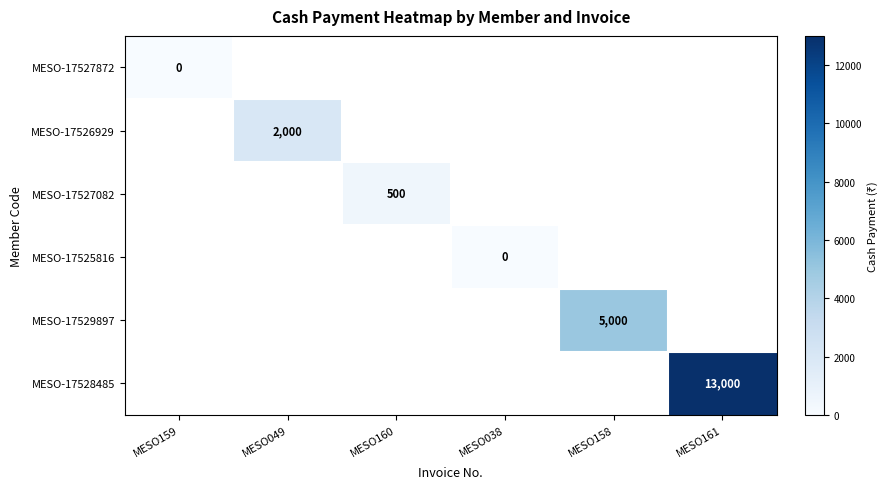

The MESO-17529897 series shows 2272 at MESO158. True or false?

False